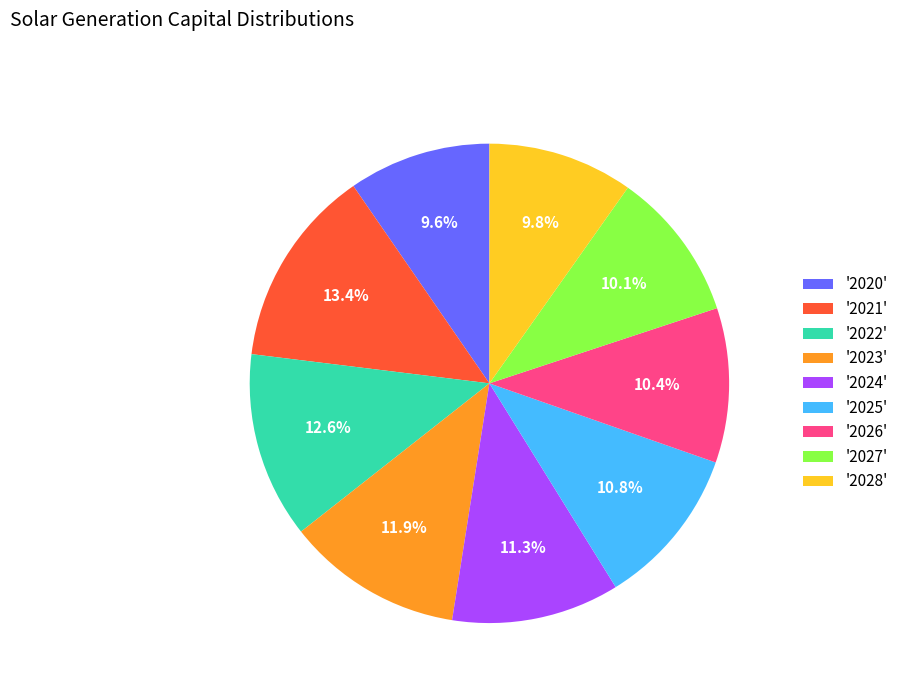

Which slice is the largest?

'2021'